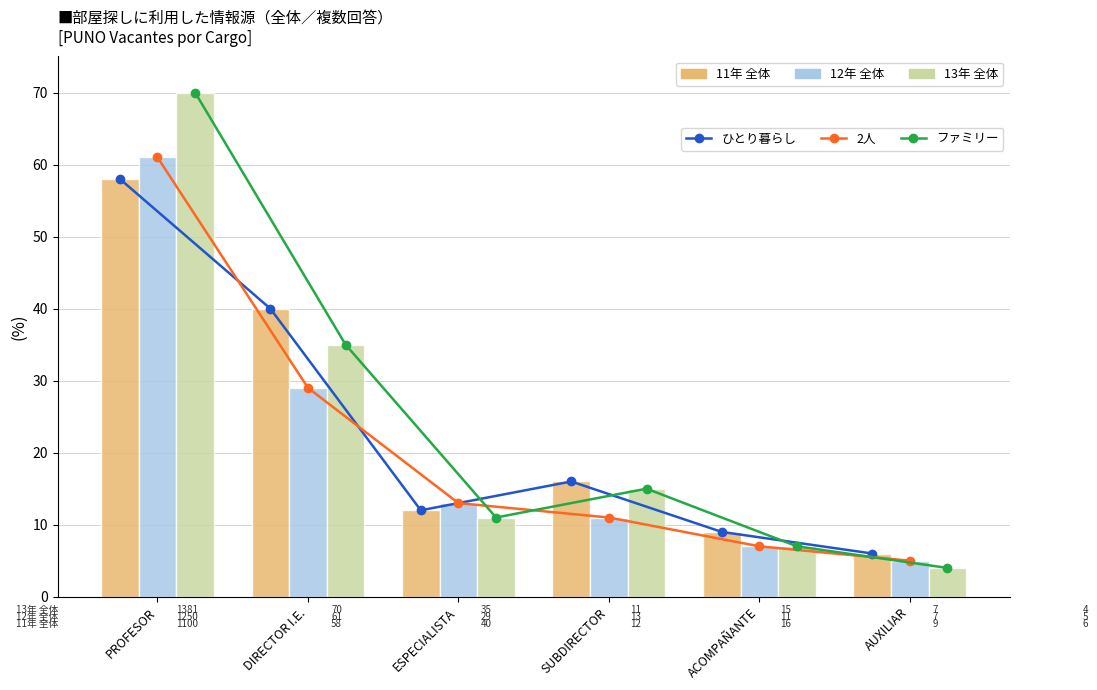

At which label is 13年 全体 closest to 37?

DIRECTOR I.E.